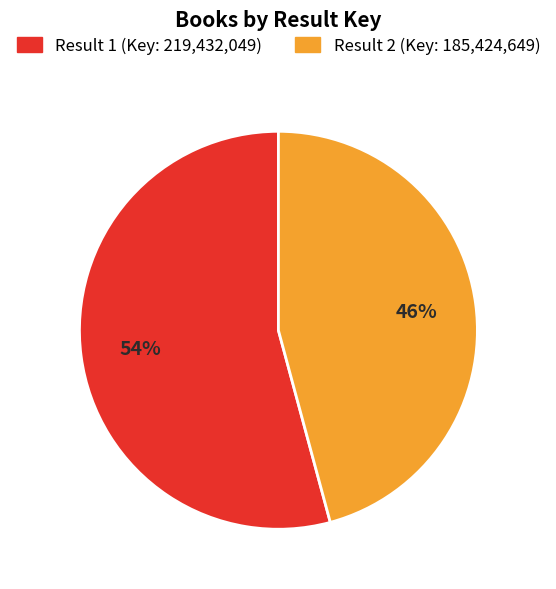

Is the sum of Result 1 (Key: 219,432,049) and Result 2 (Key: 185,424,649) greater than half?

Yes